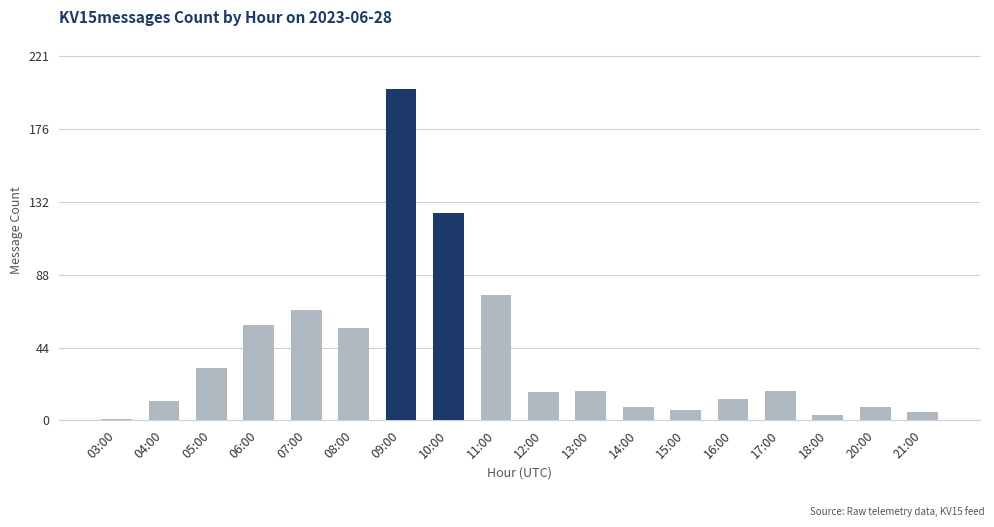

Reading right to left, list all the values displayed in this chart.

21:00=5	20:00=8	18:00=3	17:00=18	16:00=13	15:00=6	14:00=8	13:00=18	12:00=17	11:00=76	10:00=126	09:00=201	08:00=56	07:00=67	06:00=58	05:00=32	04:00=12	03:00=1